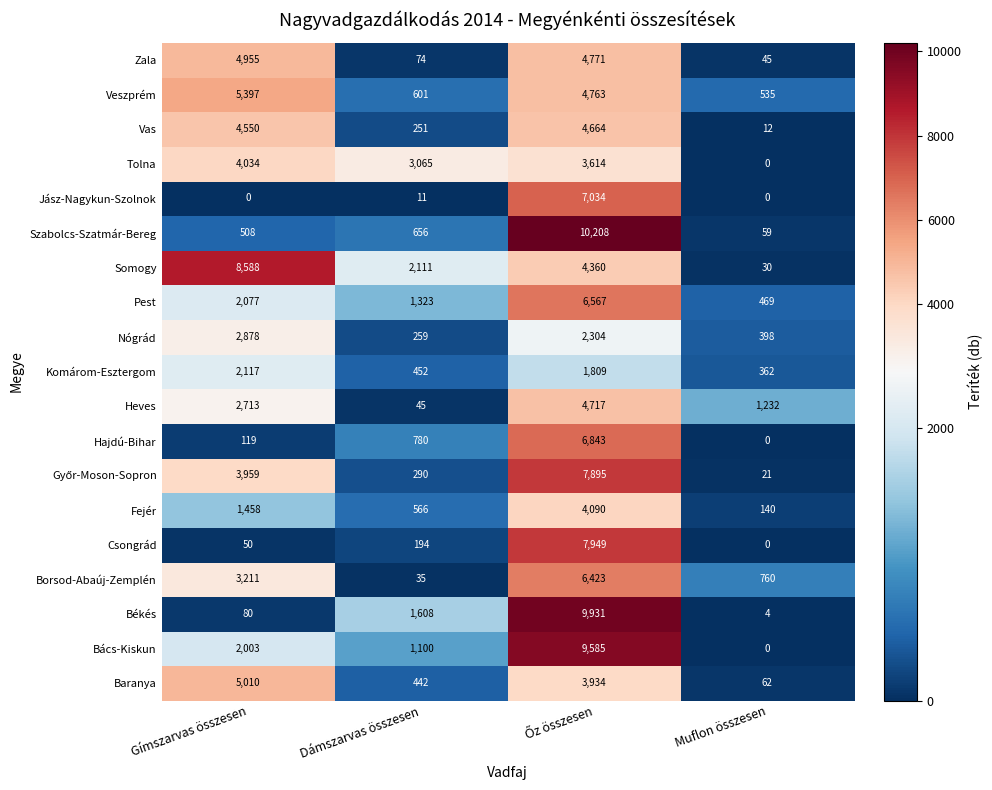

Is it true that Heves equals 23 at Dámszarvas összesen?

False